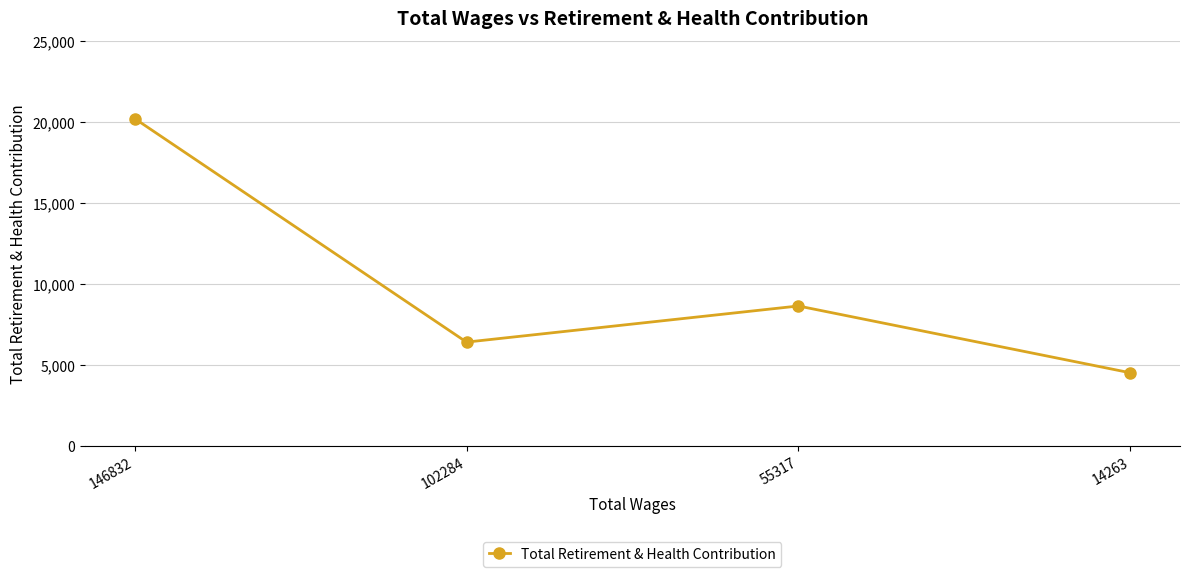

What is the value of the 3rd point from the left?

8646